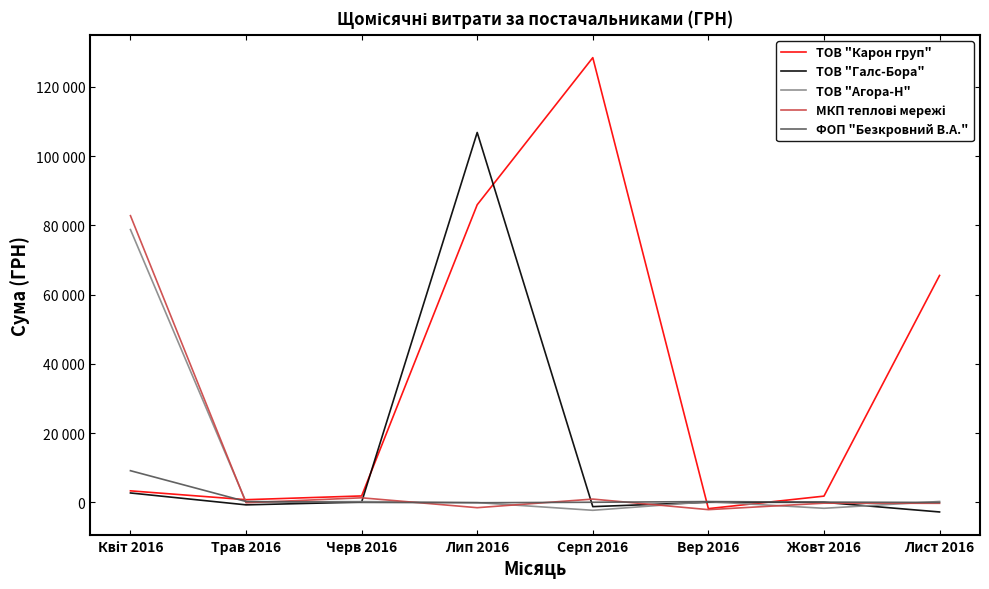

What is the difference between the maximum and minimum values in the ТОВ "Галс-Бора" series?

109590.0